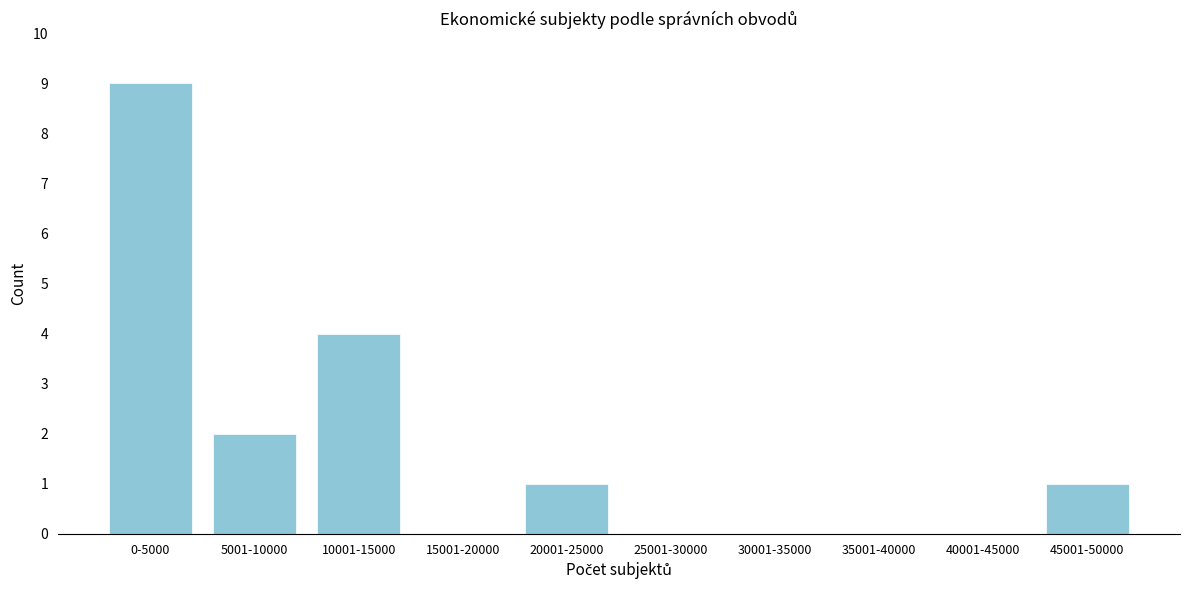

Reading left to right, list all the values displayed in this chart.

0-5000=9	5001-10000=2	10001-15000=4	15001-20000=0	20001-25000=1	25001-30000=0	30001-35000=0	35001-40000=0	40001-45000=0	45001-50000=1